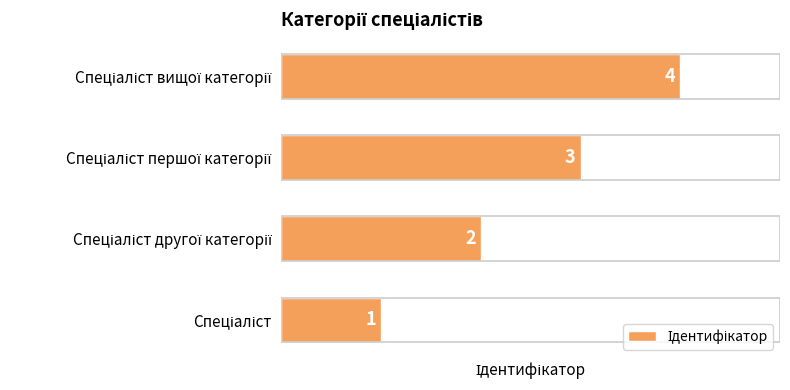

Count the values in the range 2 to 4.

3